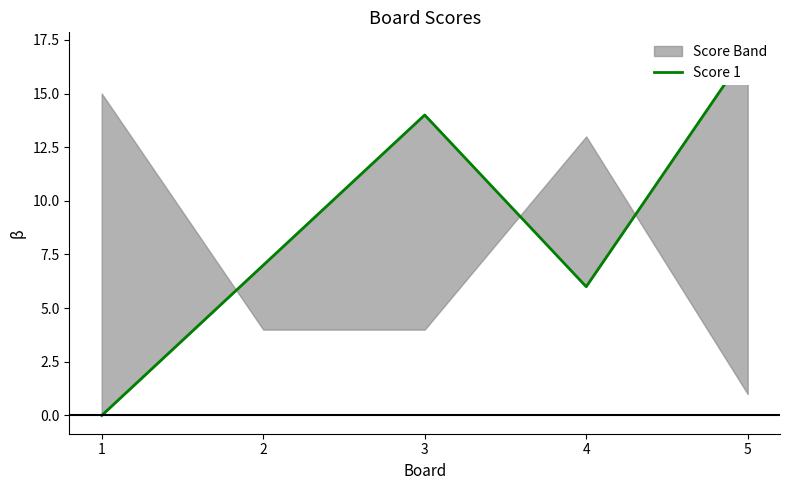

The chart shows a value of 8 at 4. True or false?

False